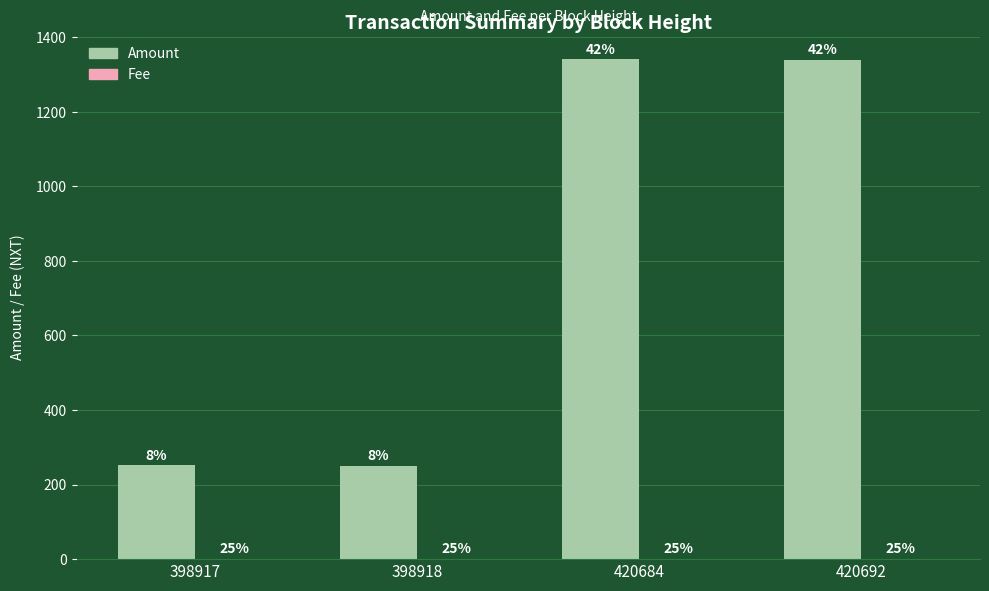

Are the bars horizontal?

No